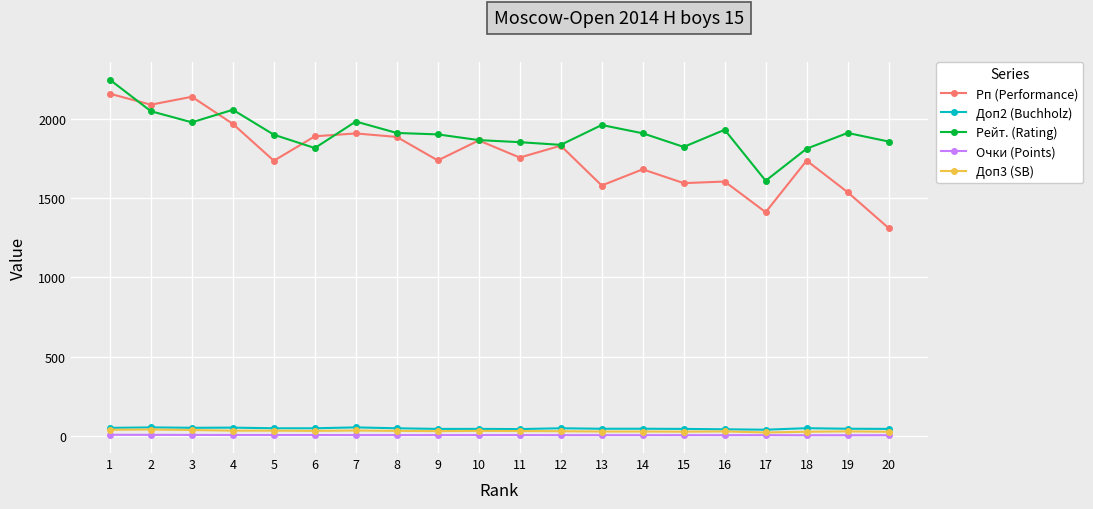

Where is the first local minimum for Рп (Performance)?

2